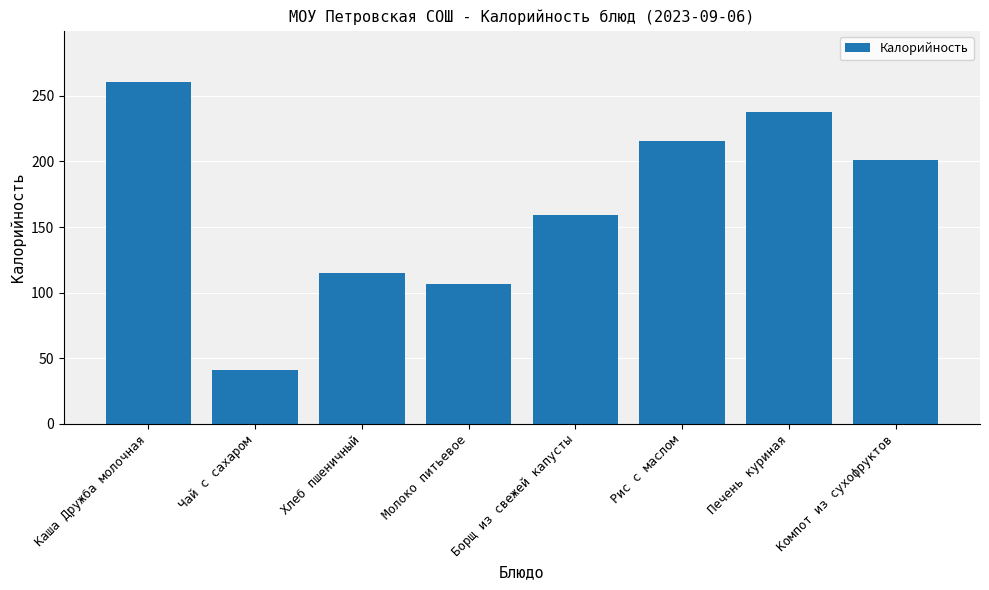

Count the number of values greater than 201.

4